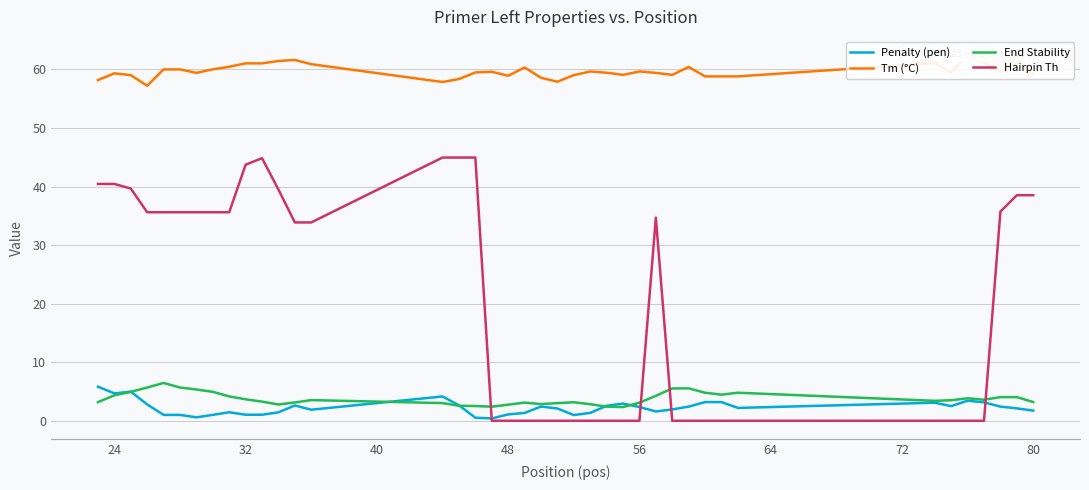

What is the average value of the End Stability series?

3.8